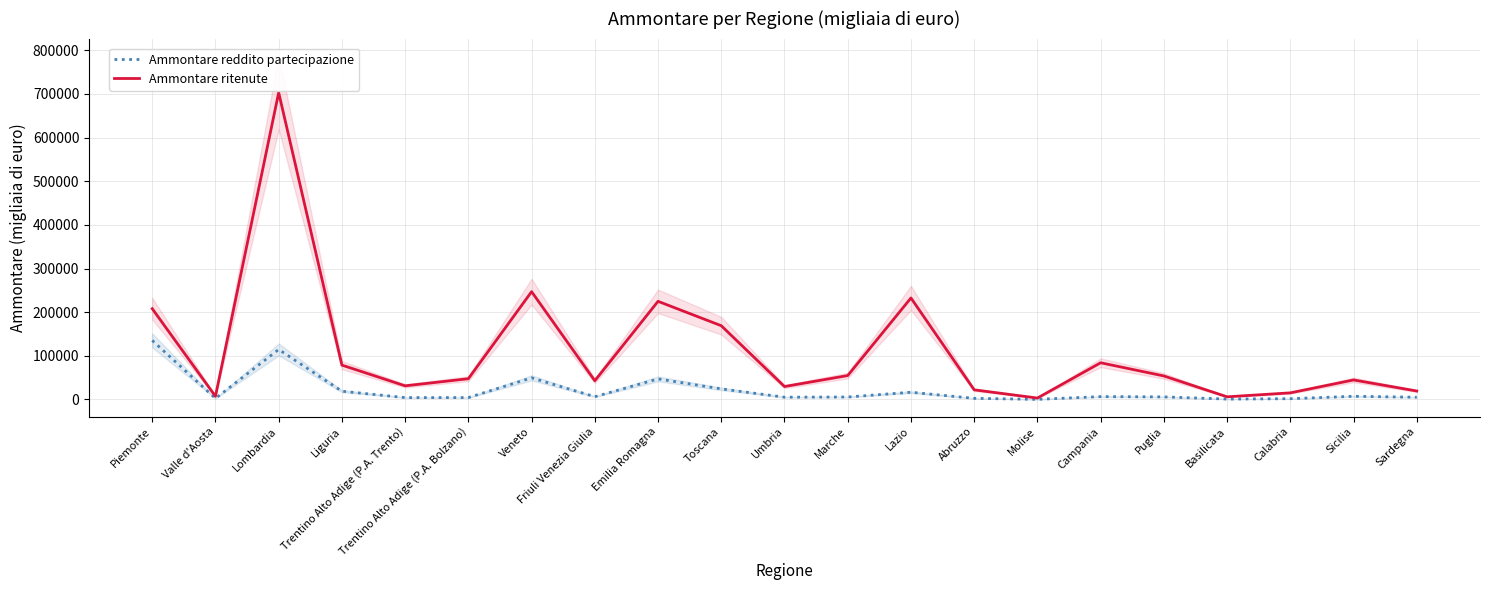

Where is the first local maximum for Ammontare reddito partecipazione?

Lombardia